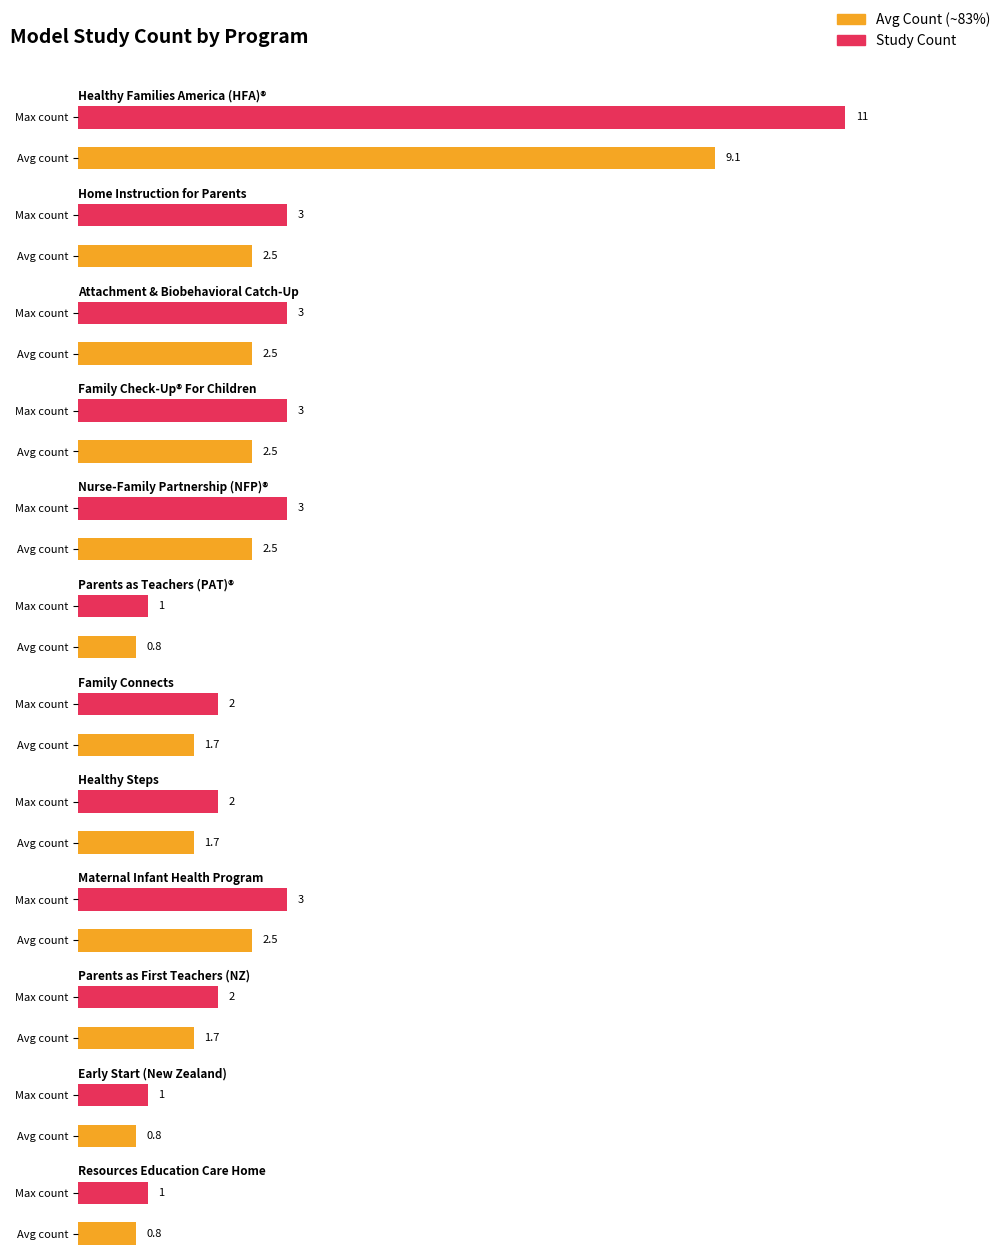

What is the maximum value shown in the chart?

11